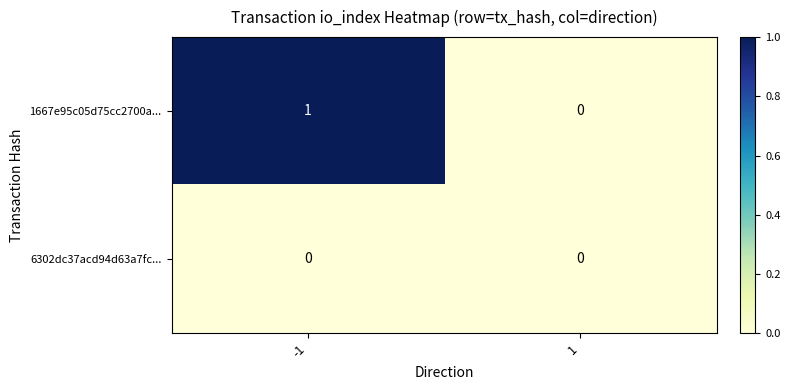

Rank the series at -1 from lowest to highest value.

6302dc37acd94d63a7fc..., 1667e95c05d75cc2700a...